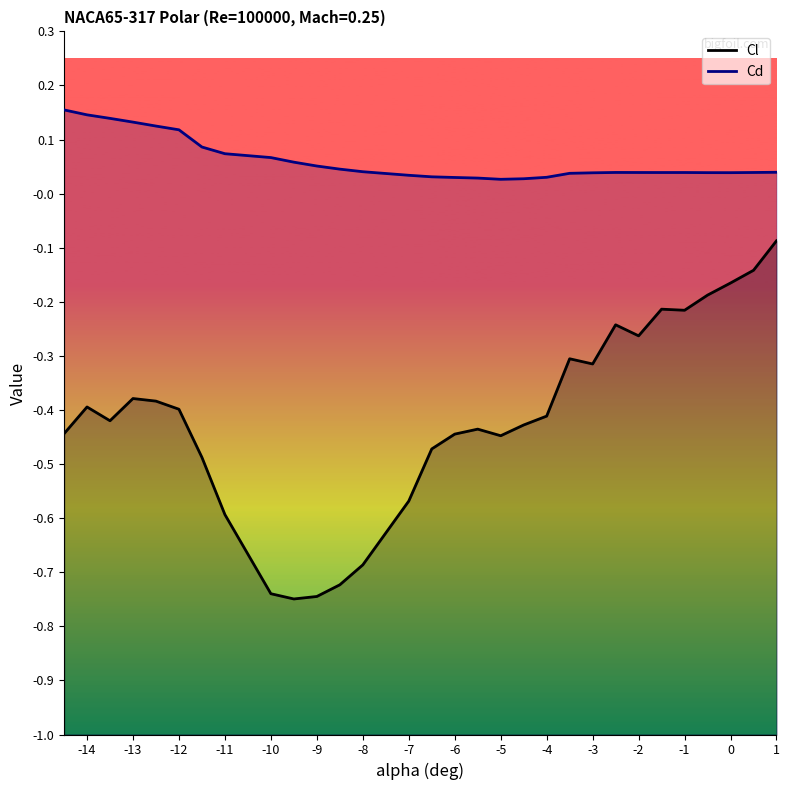

True or false: Cd and Cl cross at least once.

False